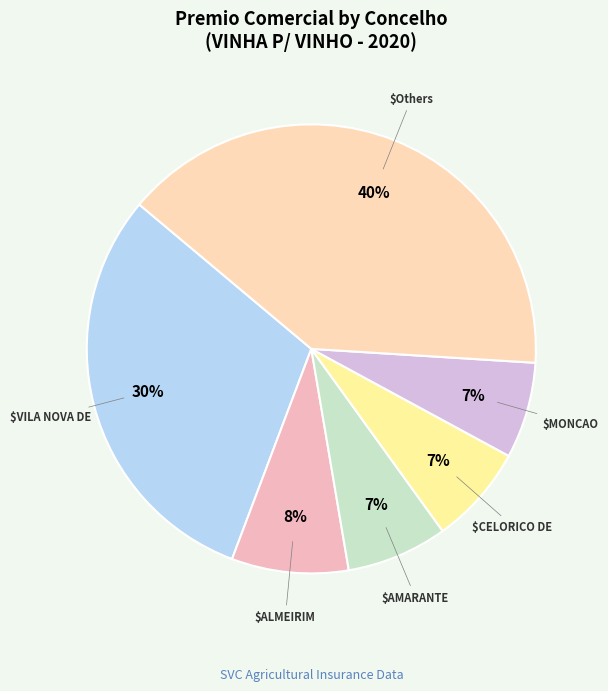

How many slices are in this pie chart?

6